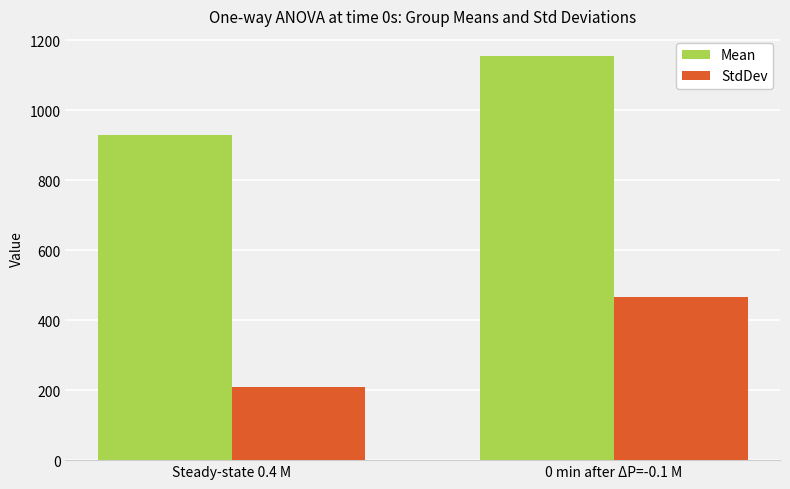

At which label does Mean first exceed 1154?

0 min after ΔP=-0.1 M